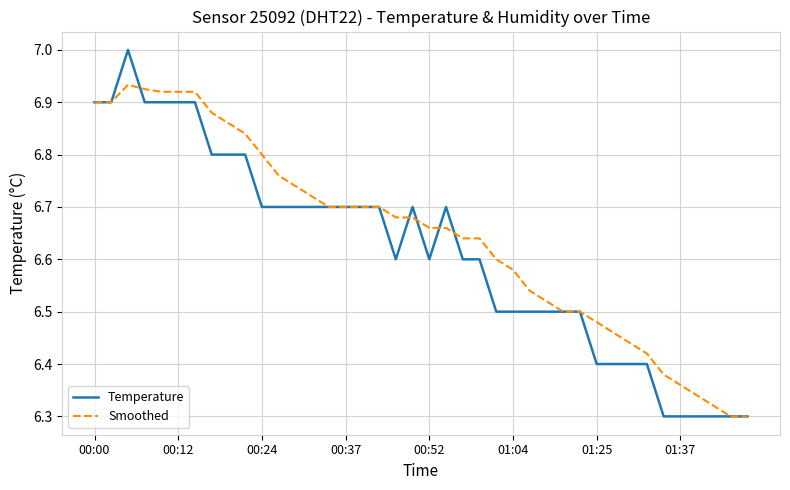

What is the greatest value displayed?

7.0